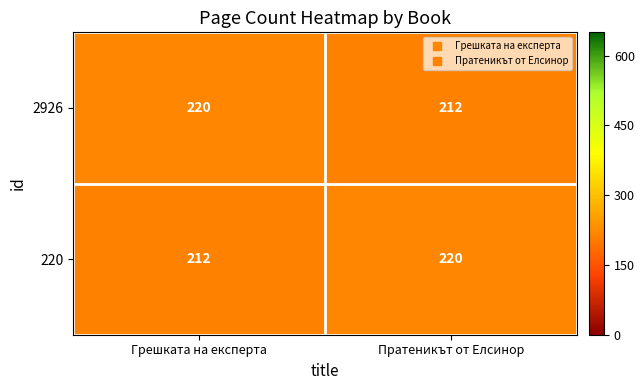

Is it true that 2926 equals 220 at Грешката на експерта?

True